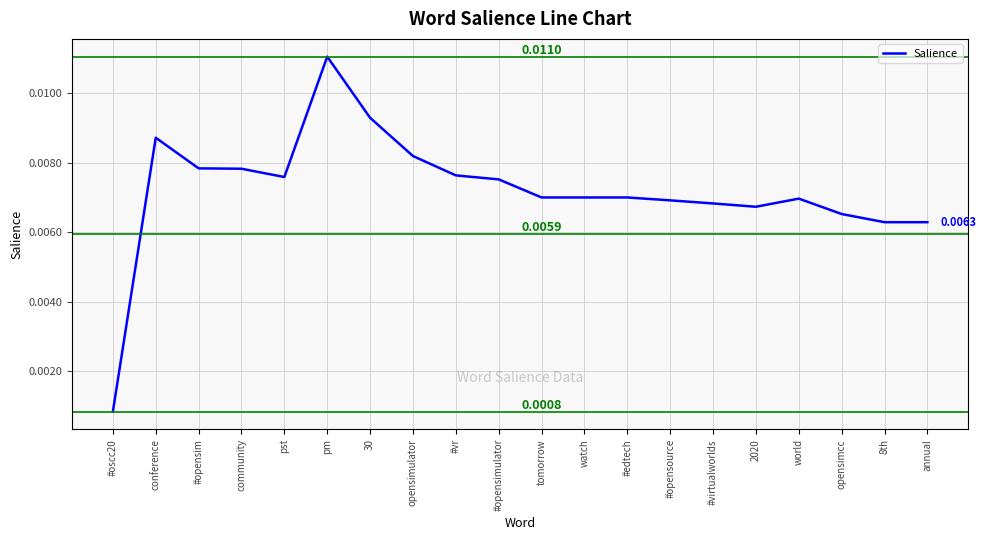

Does the chart display data point markers on the line(s)?

No